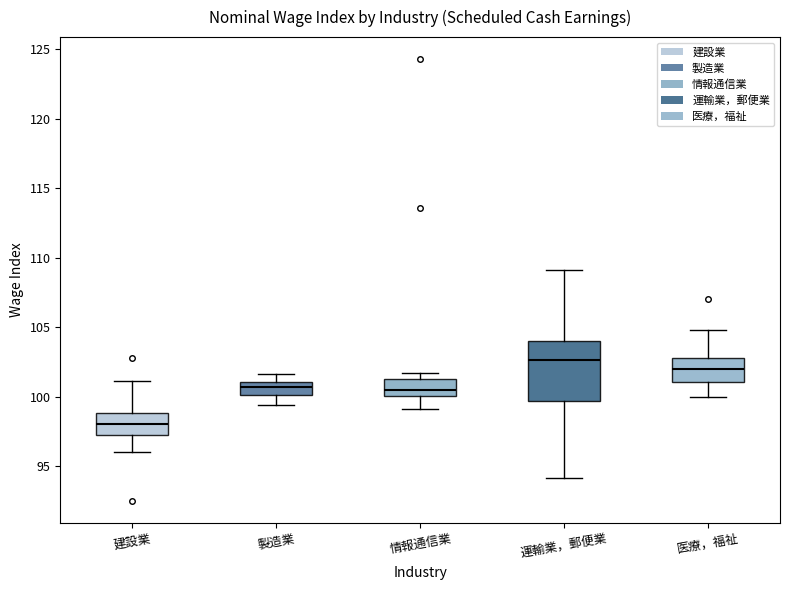

Which box's median line is the lowest?

建設業